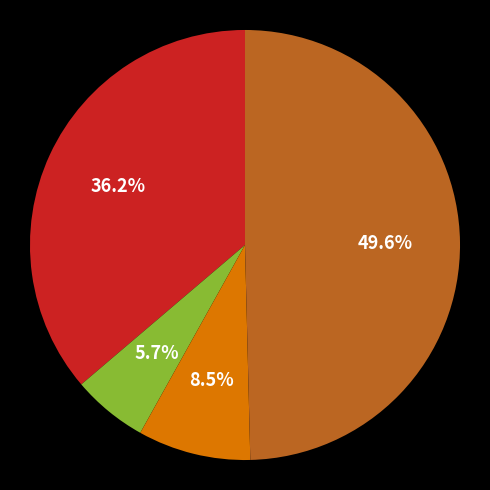

Is there any slice that represents more than half of the pie?

No